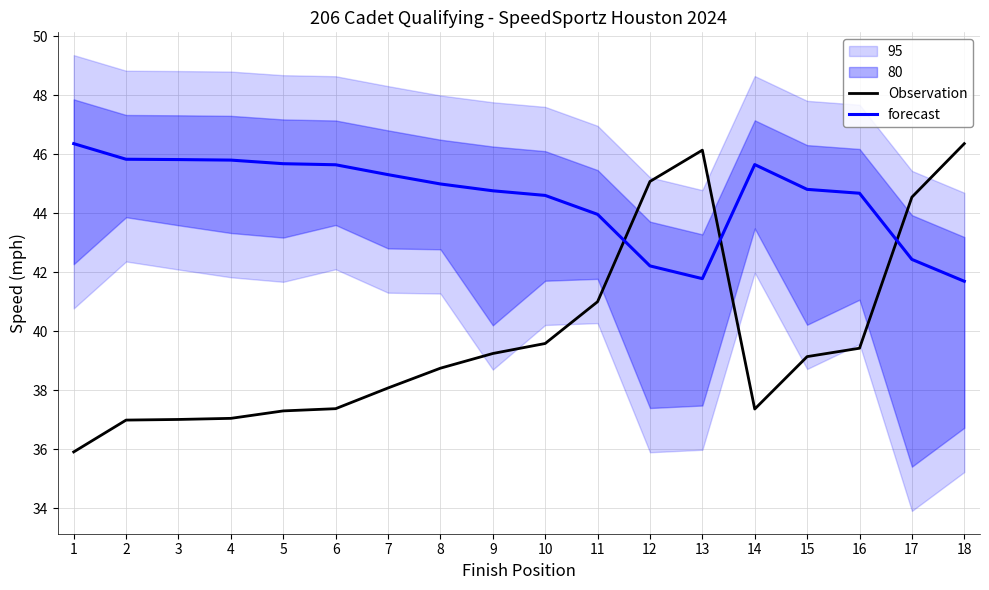

In Observation, how many points are higher than both neighbors (excluding endpoints)?

1